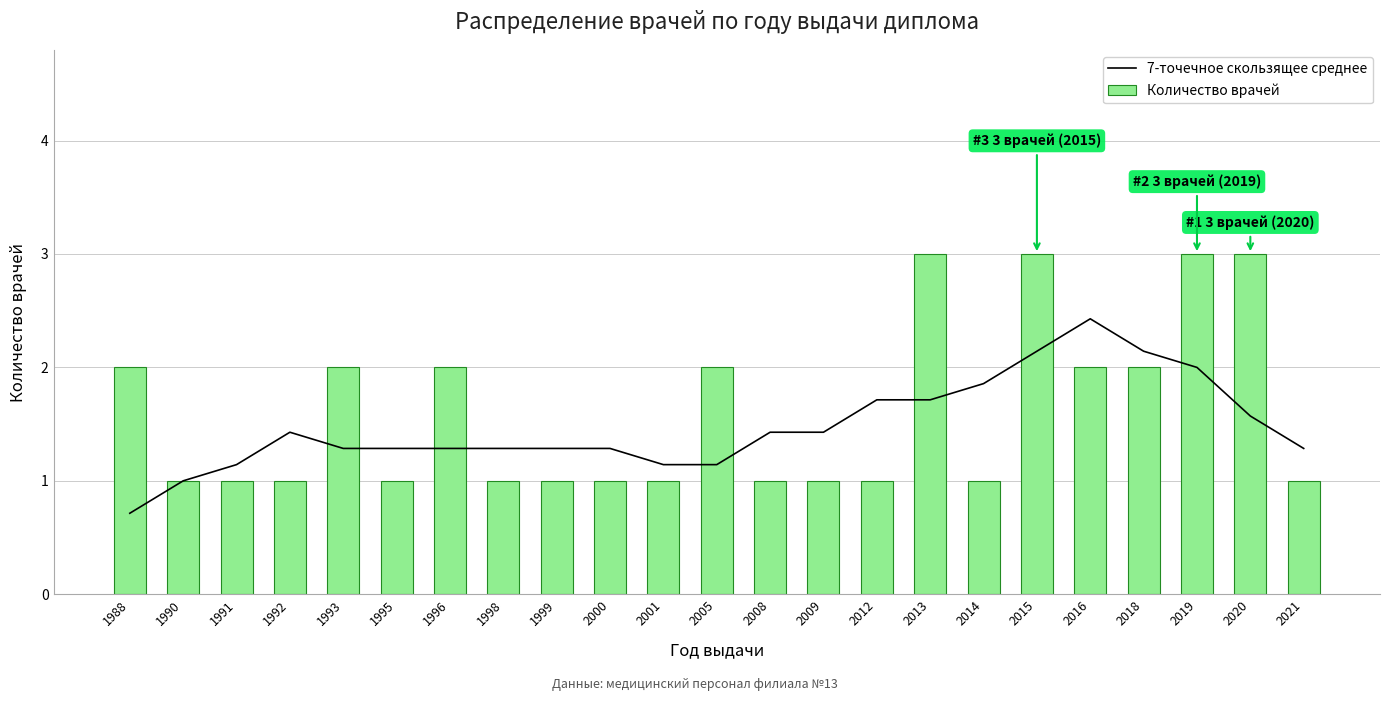

Is it true that 7-точечное скользящее среднее equals 2.4 at 2020?

False